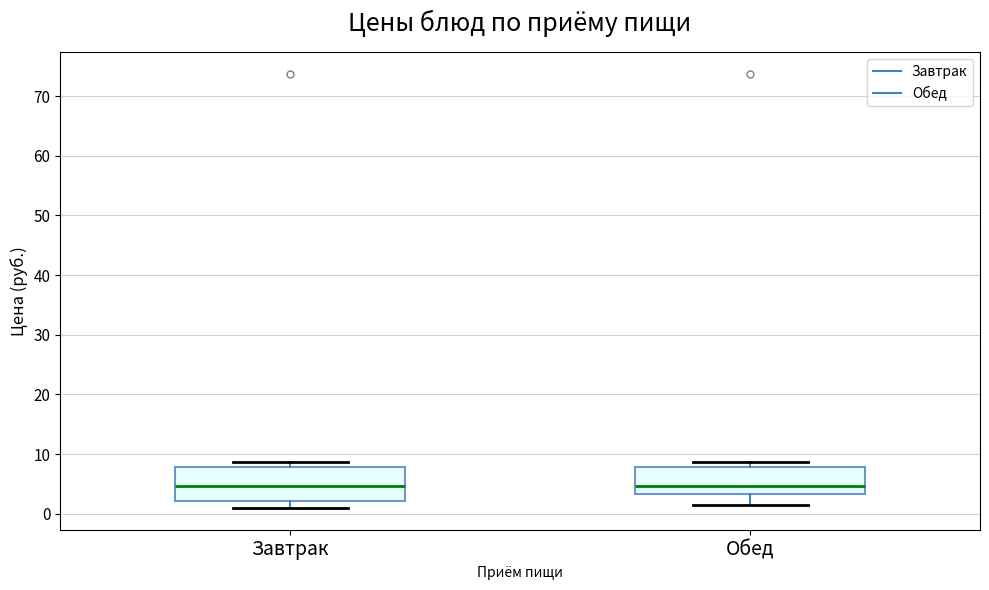

Reading left to right, transcribe this box plot: for each box, give where its median line is, the range the box spans, and where its two whiskers end, as read against the y-axis. The values are not printed on the chart, so give them approximately, as read against the axis.

Завтрак: median 5, box 2 to 8, whiskers 1 to 9
Обед: median 5, box 3 to 8, whiskers 1 to 9